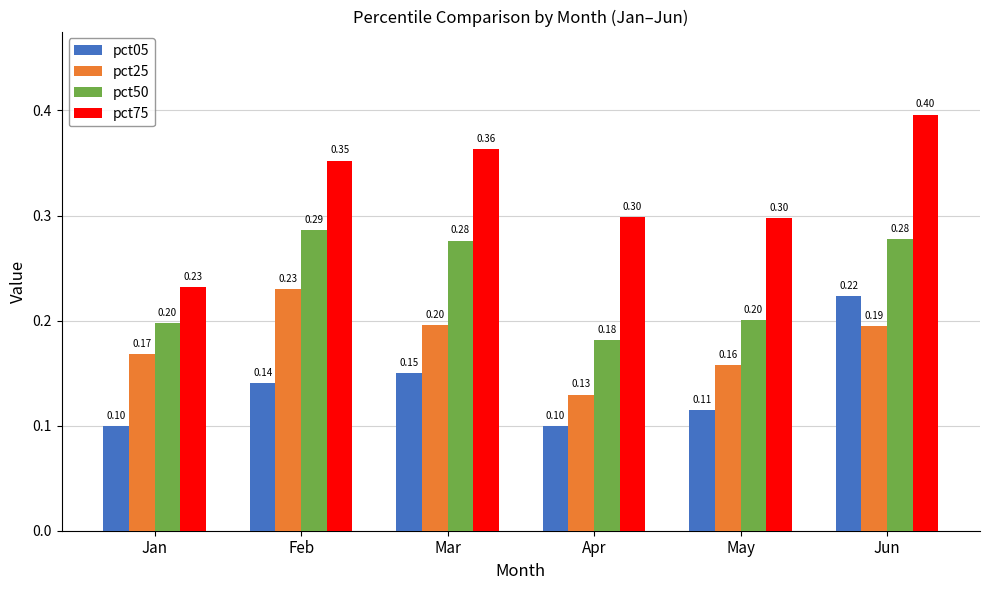

What is the highest value of the pct25 series?

0.2